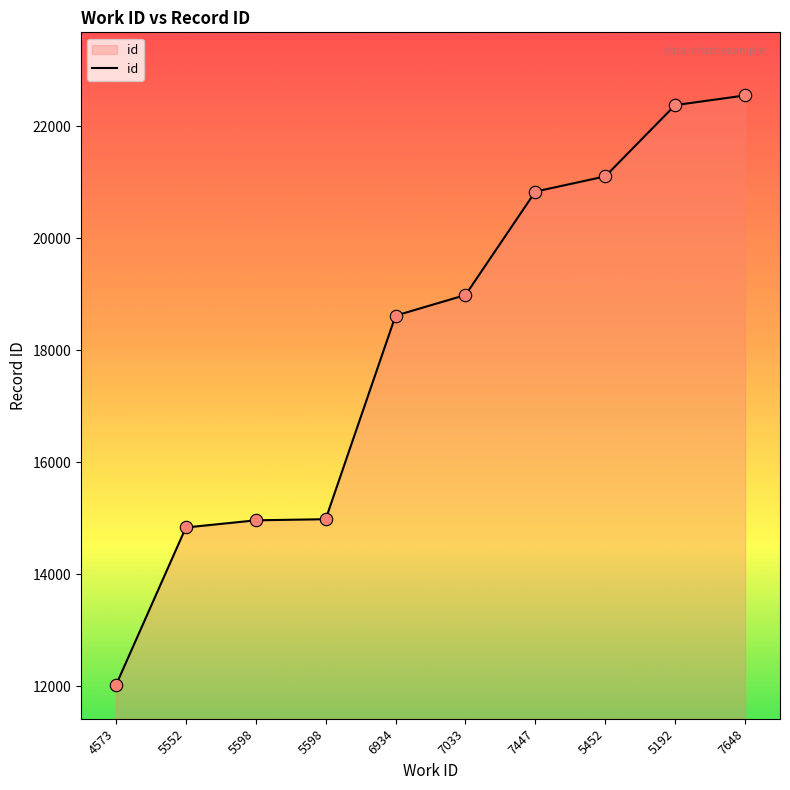

Which has a higher value, 5192 or 5598?

5192